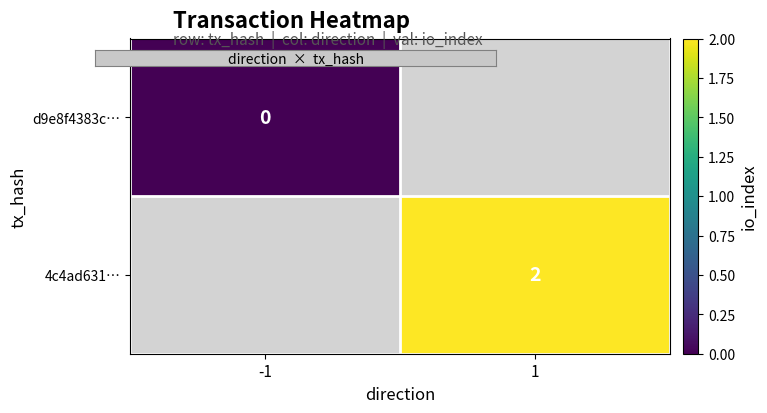

The d9e8f4383c… series shows 0.0 at -1. True or false?

True